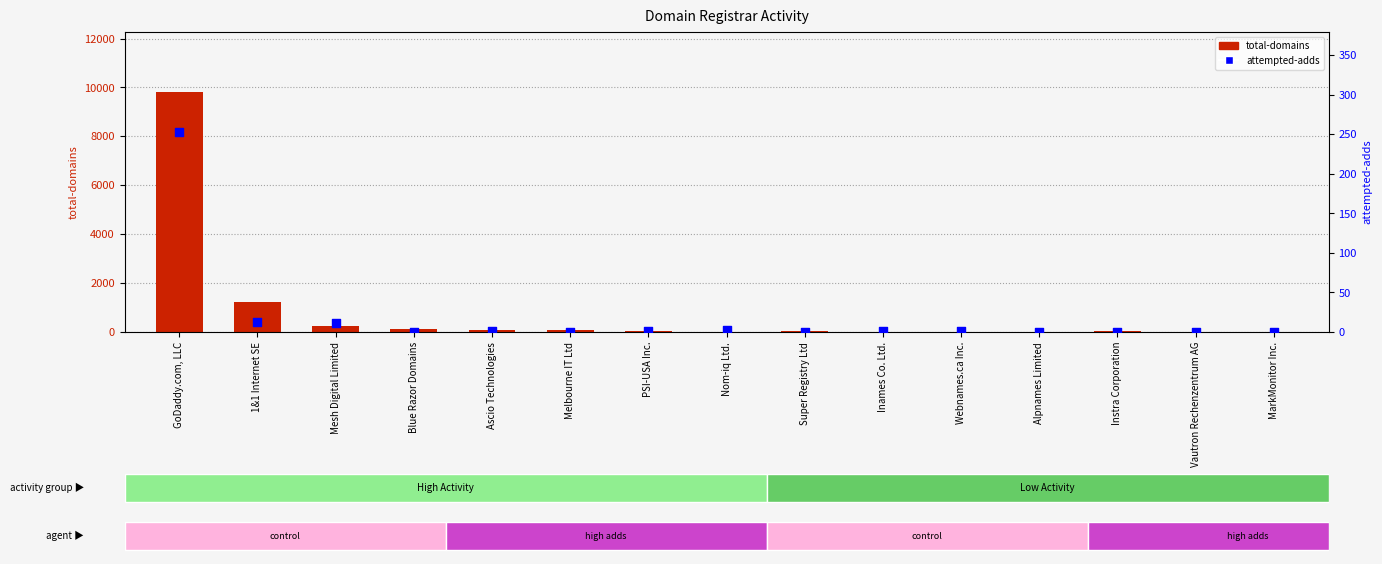

Which series has the largest Y range (max minus min)?

total-domains